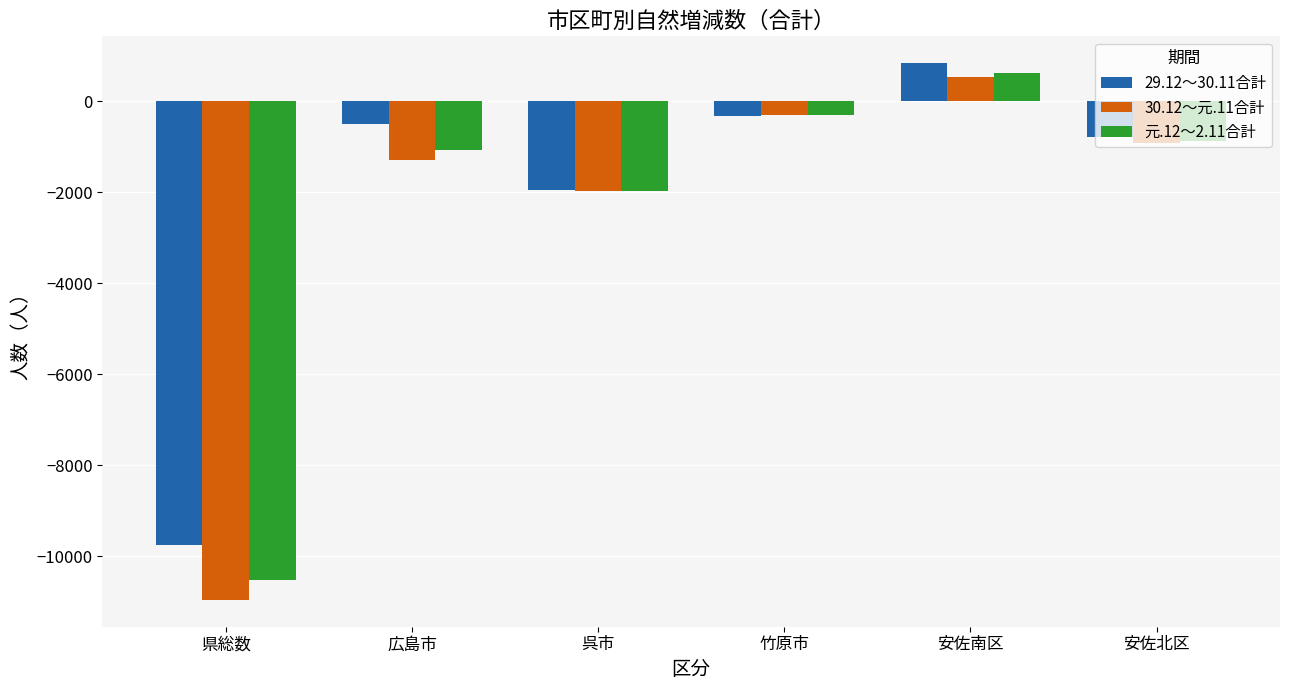

At which category is the sum across all series the highest?

安佐南区